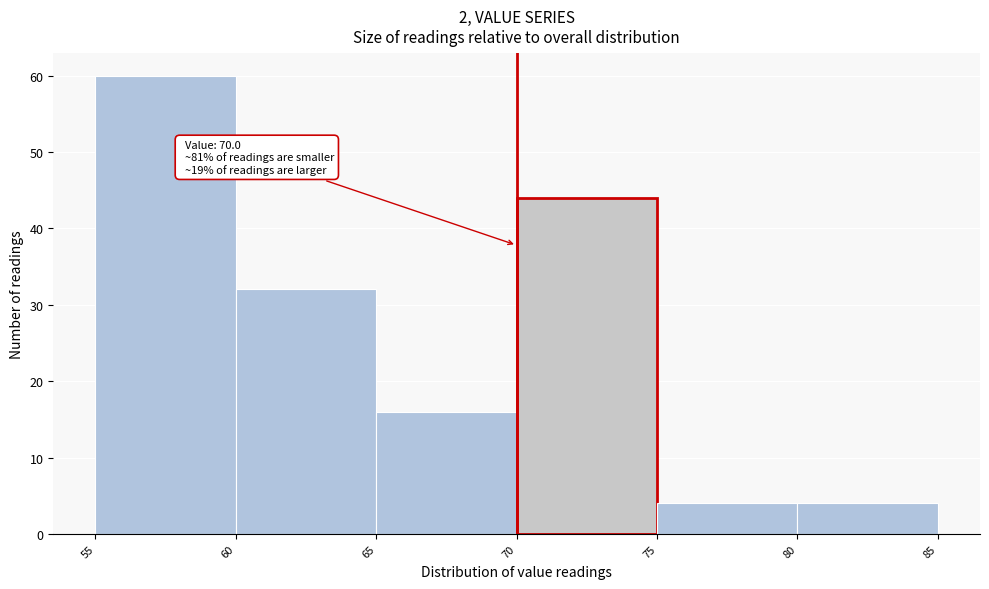

Over which range of the x-axis is the bar tallest?

55 to 60